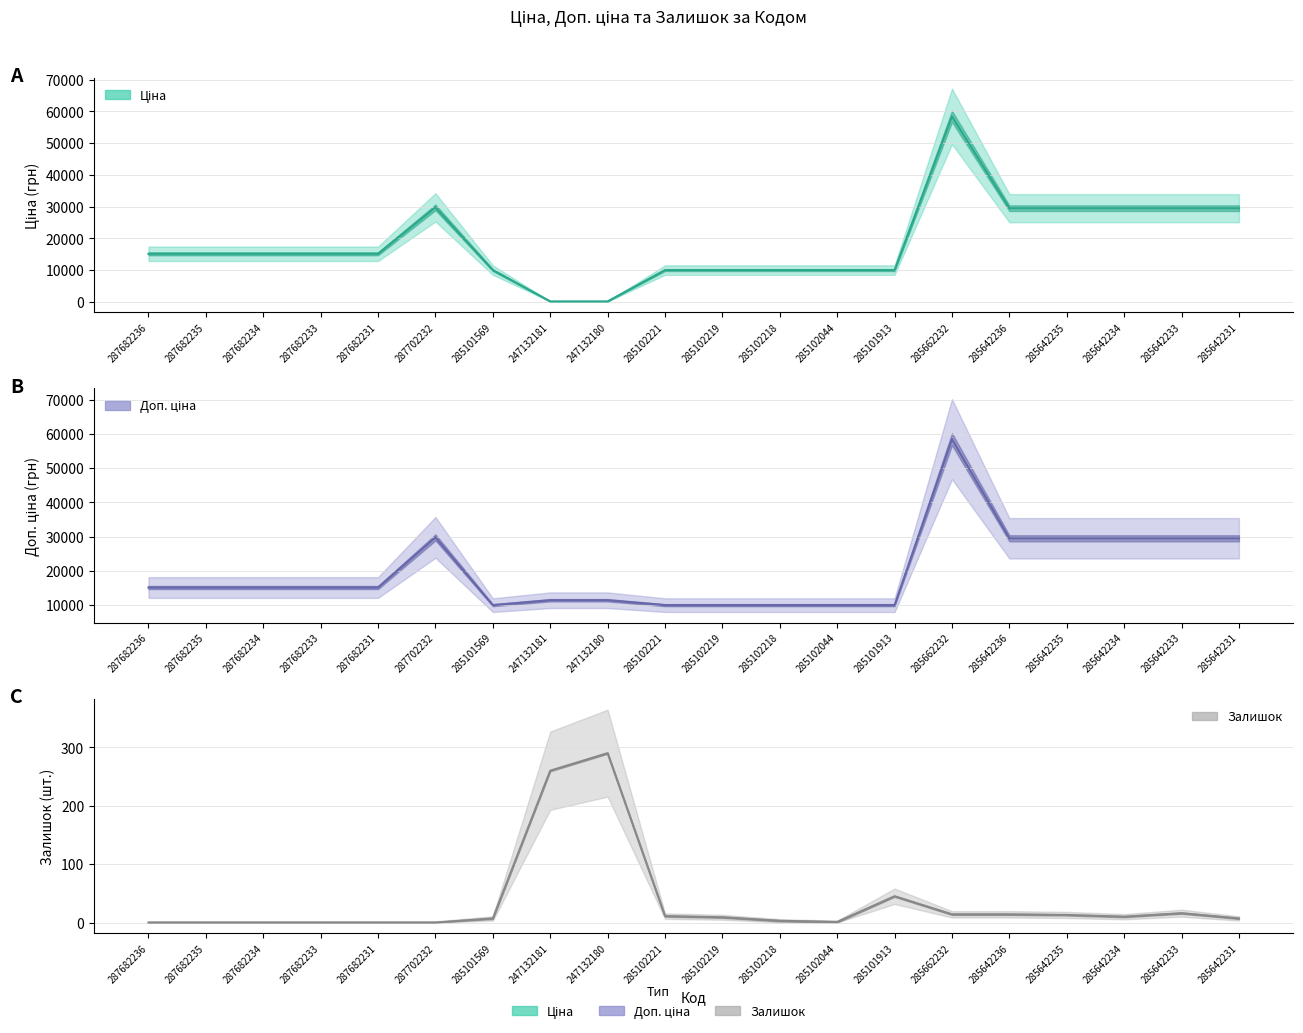

How many lines are shown in the chart?

3